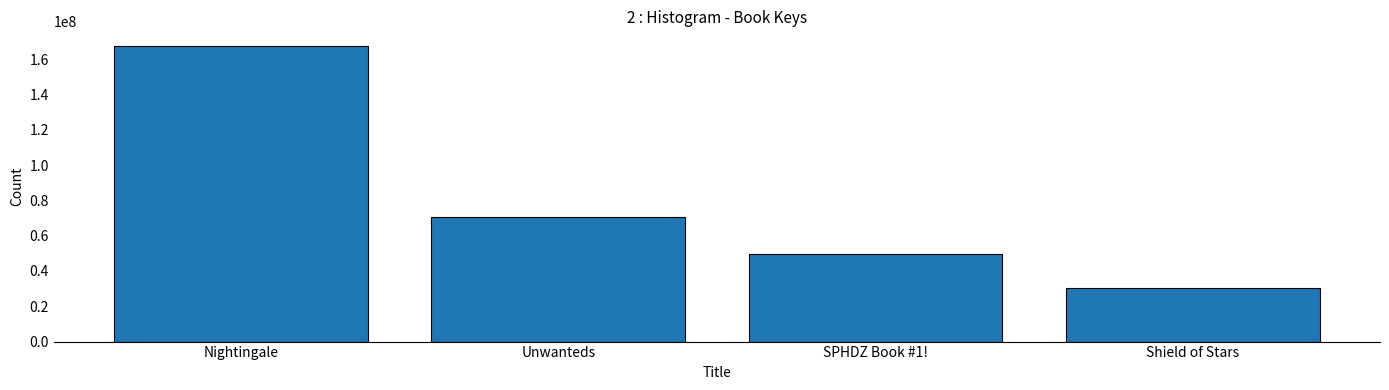

What is the label of the 4th bar from the left?

Shield of Stars